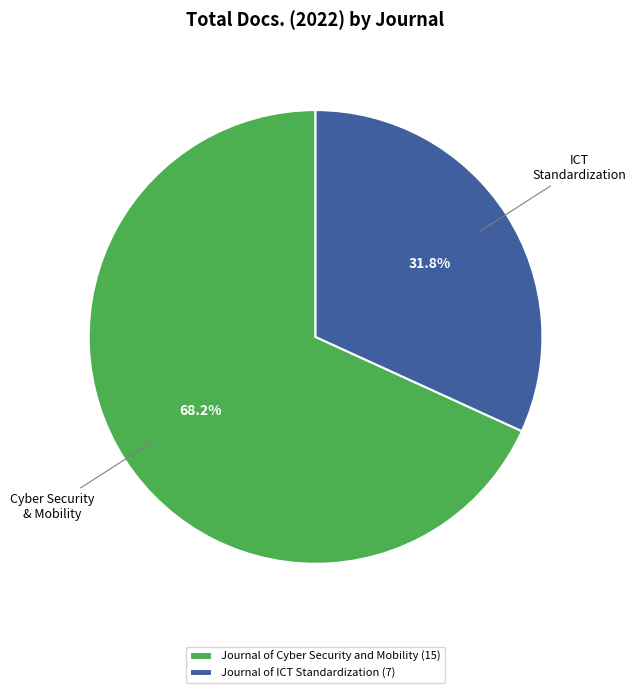

Rank the categories by value from lowest to highest.

Journal of ICT Standardization, Journal of Cyber Security and Mobility